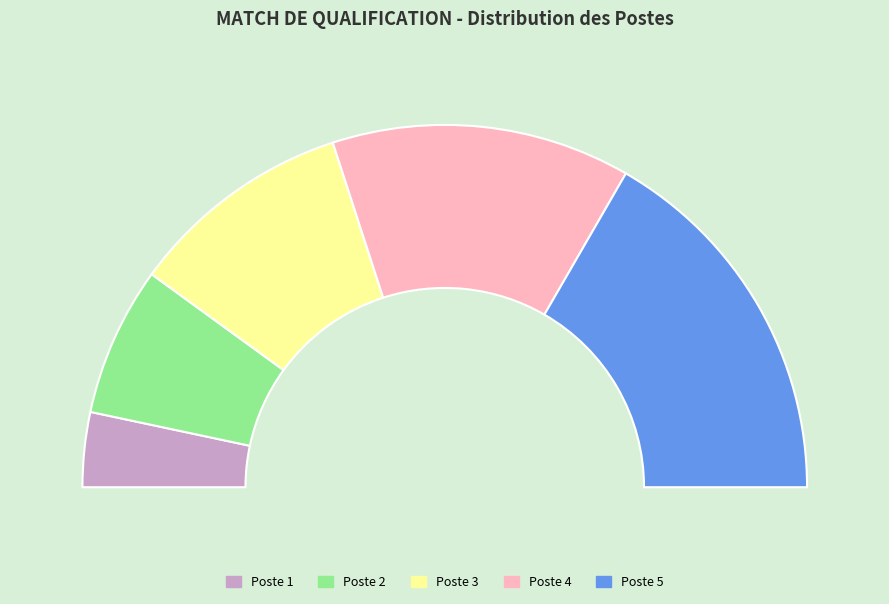

Does Poste 2 account for over 50% of the chart?

No